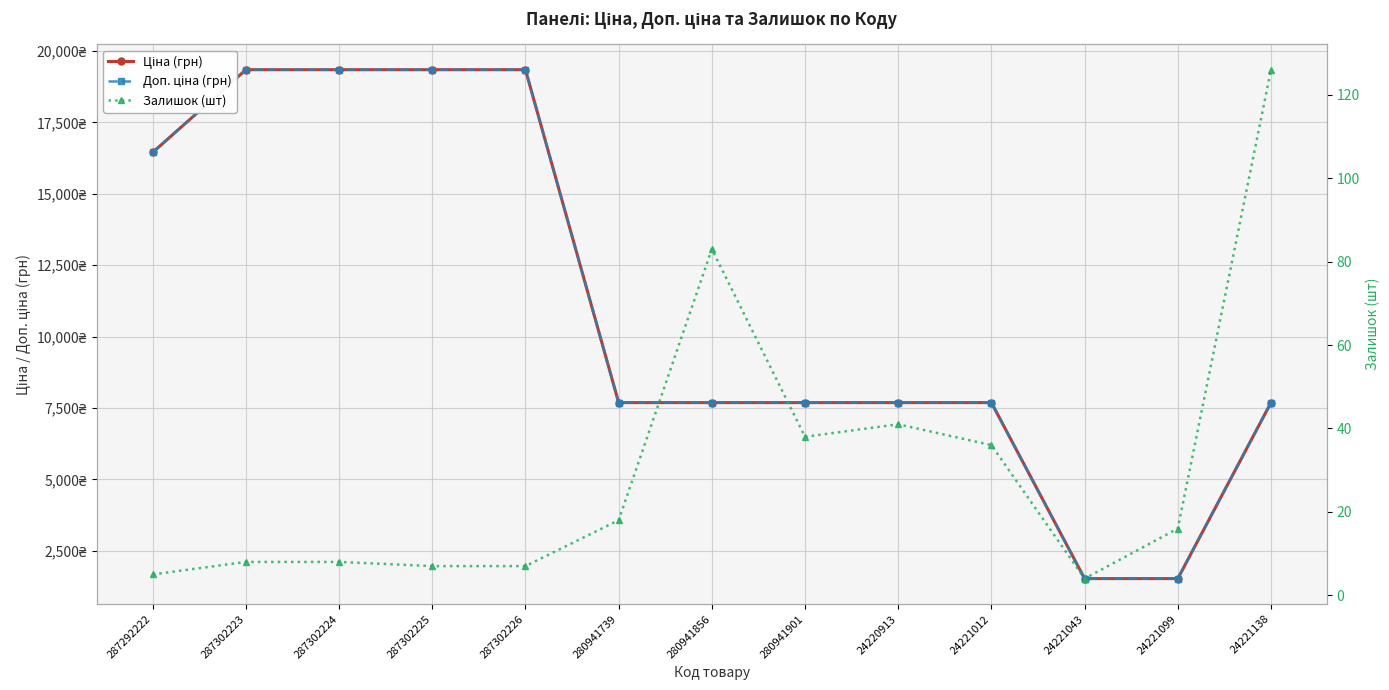

Reading right to left, transcribe all the data shown in this chart.

Ціна (грн): 24221138=7688.0	24221099=1526.8	24221043=1526.8	24221012=7688.0	24220913=7688.0	280941901=7688.0	280941856=7688.0	280941739=7688.0	287302226=19343.1	287302225=19343.1	287302224=19343.1	287302223=19343.1	287292222=16448.2
Доп. ціна (грн): 24221138=7688.0	24221099=1527.0	24221043=1527.0	24221012=7688.0	24220913=7688.0	280941901=7688.0	280941856=7688.0	280941739=7688.0	287302226=19343.1	287302225=19343.1	287302224=19343.1	287302223=19343.1	287292222=16448.2
Залишок (шт): 24221138=126.0	24221099=16.0	24221043=4.0	24221012=36.0	24220913=41.0	280941901=38.0	280941856=83.0	280941739=18.0	287302226=7.0	287302225=7.0	287302224=8.0	287302223=8.0	287292222=5.0